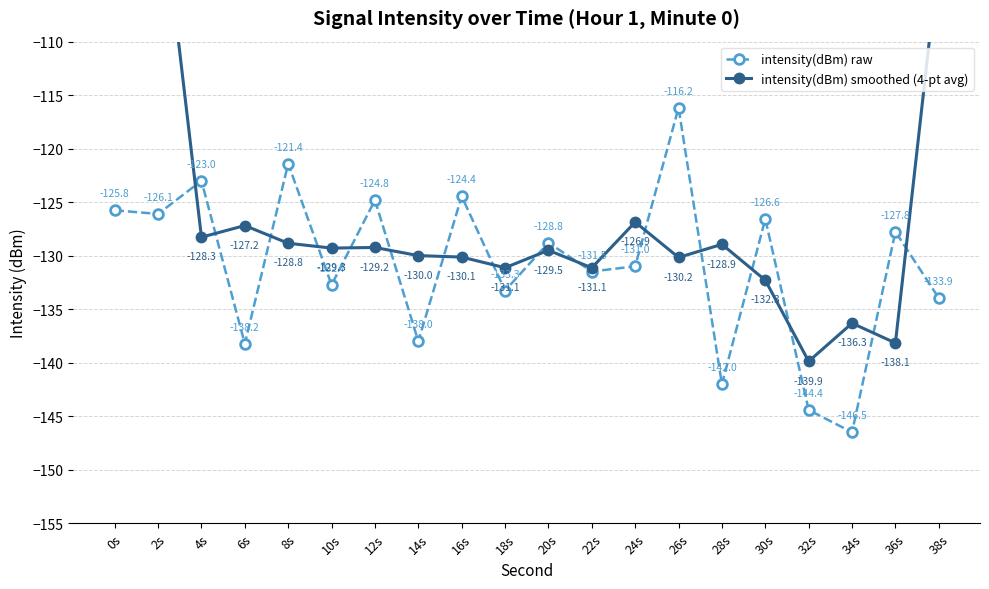

At how many categories does at least one series exceed -130?

16